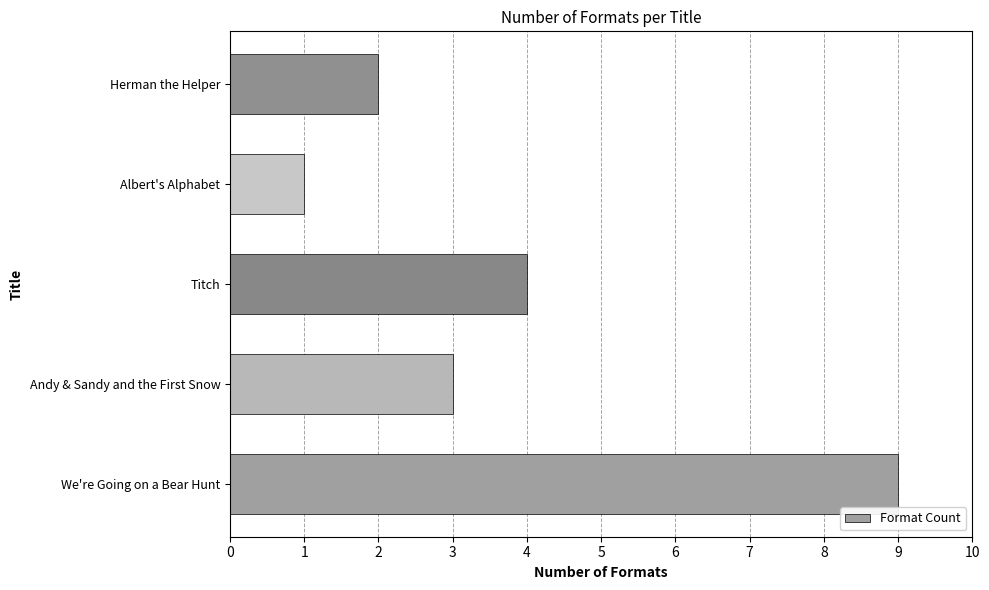

How many values are between 2 and 4?

3